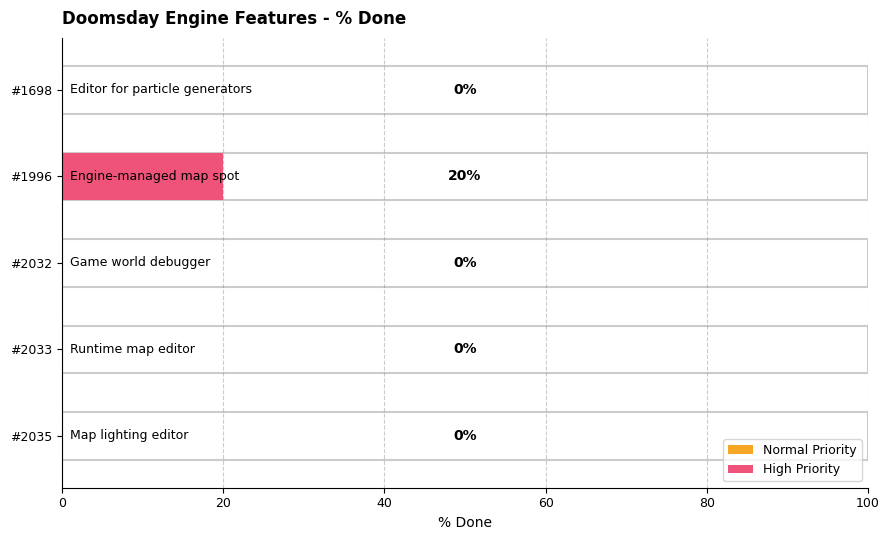

List the labels in order of value, largest first.

1996, 2035, 2033, 2032, 1698